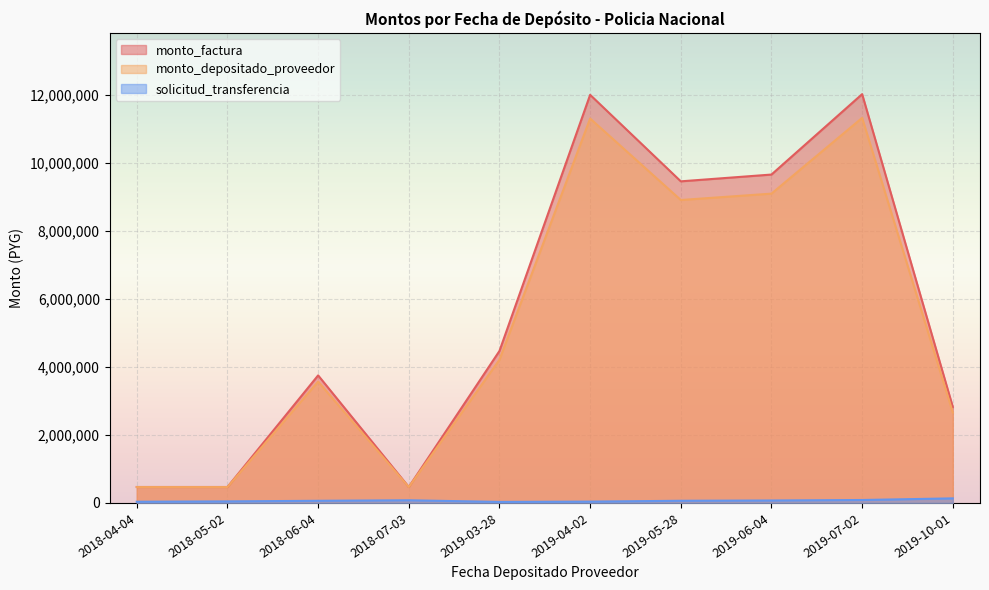

Which category has the highest value across all series?

2019-07-02